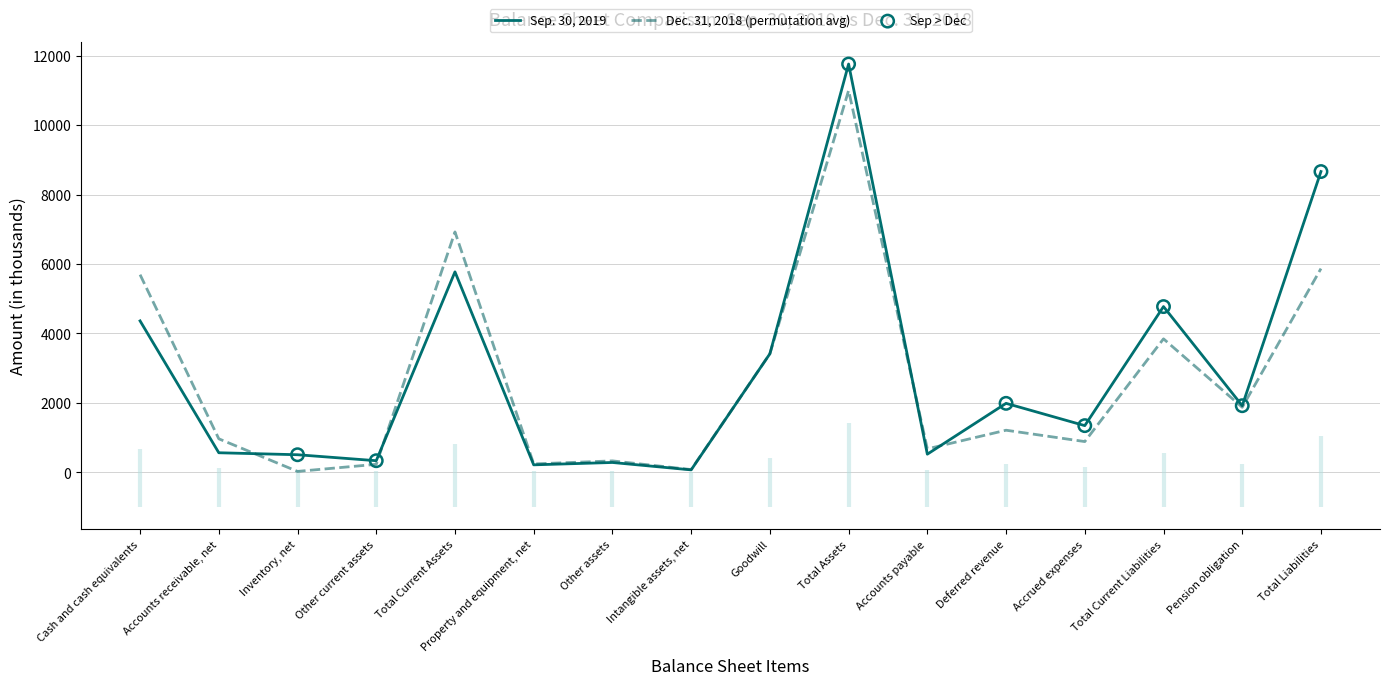

Which series has the widest spread of Y values?

Sep. 30, 2019